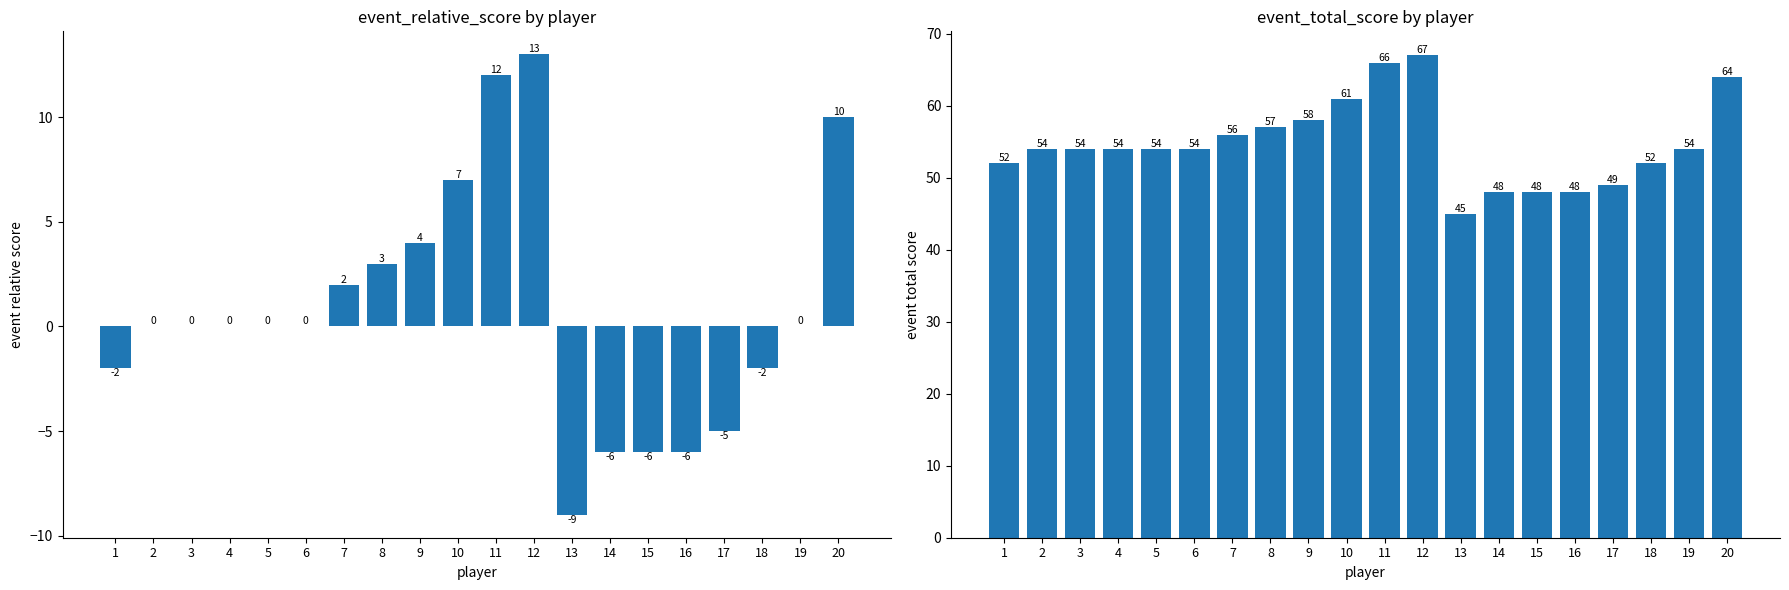

How many data points in event_total_score are less than 54?

7